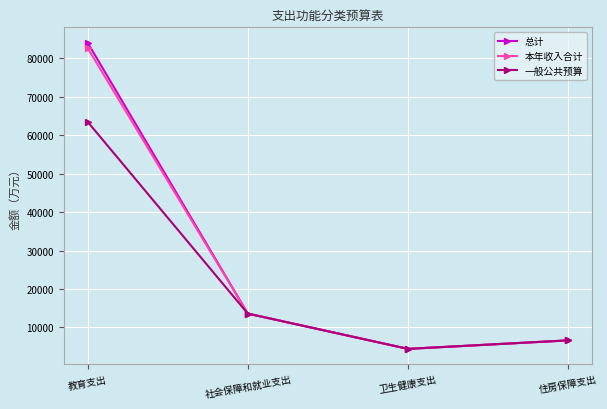

How many values in the 总计 series exceed 13616?

2